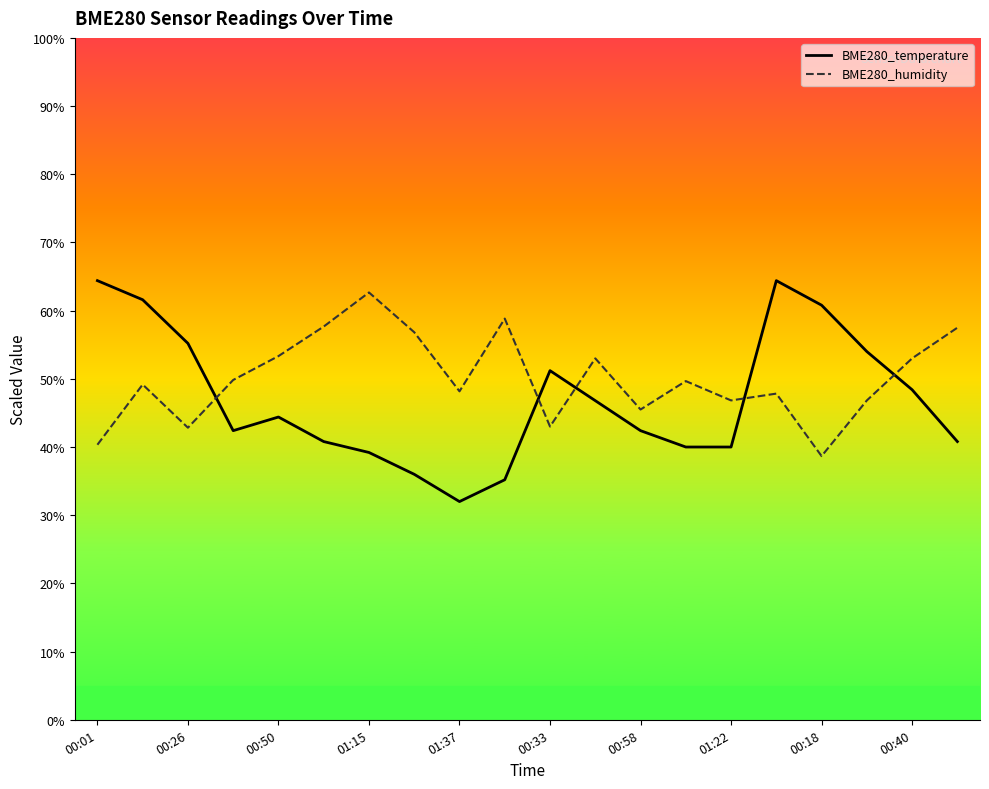

Is the value of BME280_temperature at 00:45 greater than the value of BME280_humidity at 00:40?

No